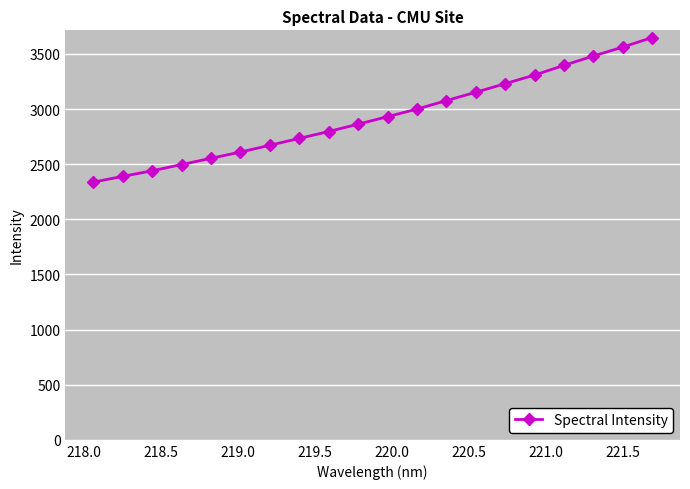

What is the difference between the maximum and minimum values?

1311.0